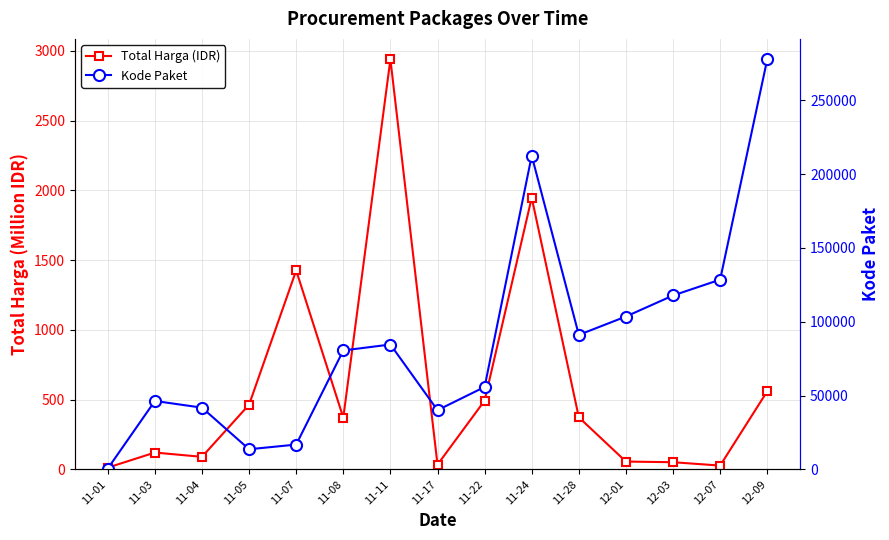

What is the average value of the Kode Paket series?

87425.2